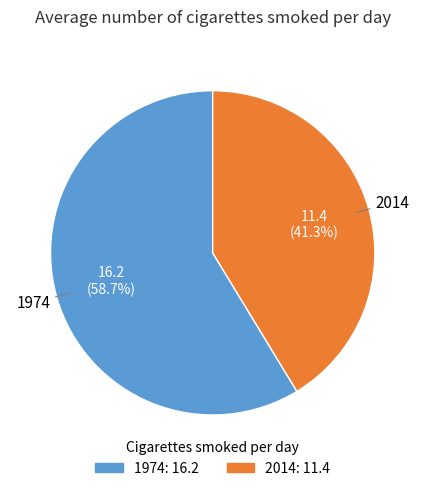

Which category accounts for the majority?

1974